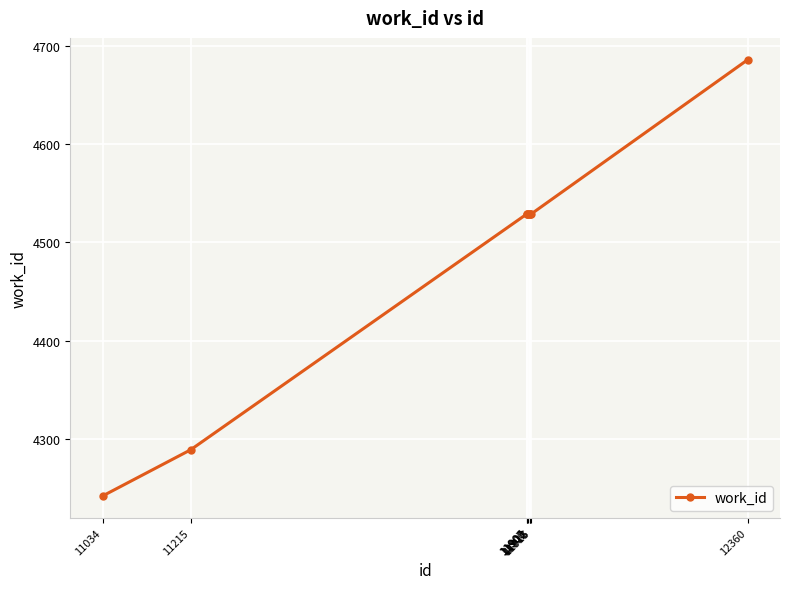

What is the value of the 5th point from the left?

4529